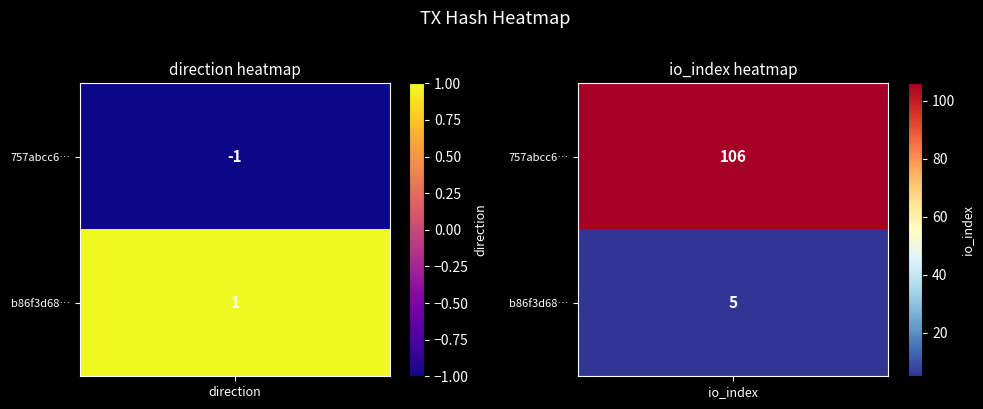

What is the minimum value shown in the chart?

-1